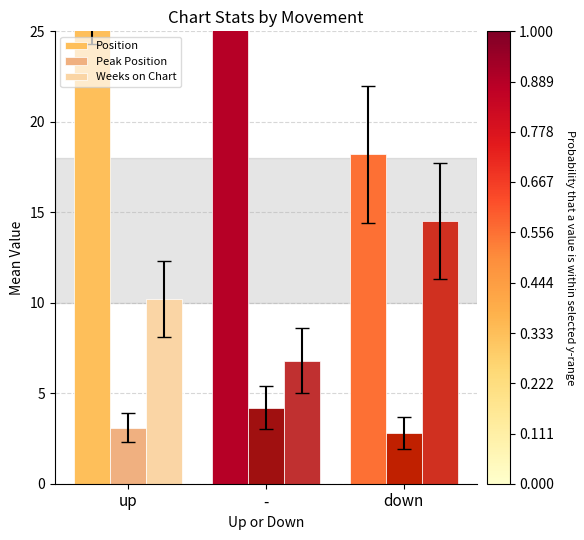

True or false: Weeks on Chart has a value of 14.5 at down.

True